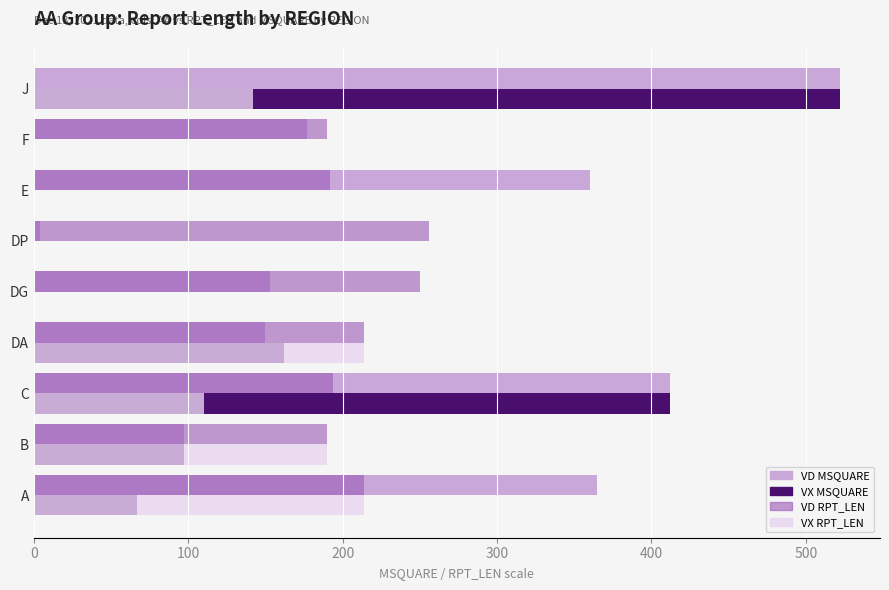

Rank the series by their maximum value, from lowest to highest.

VD, VX